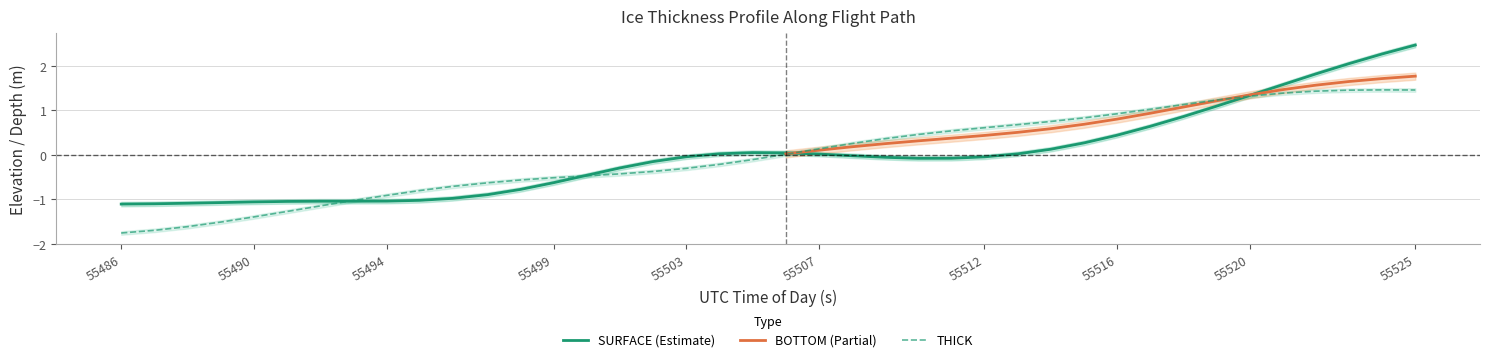

Is this an area chart (filled region under the line)?

No